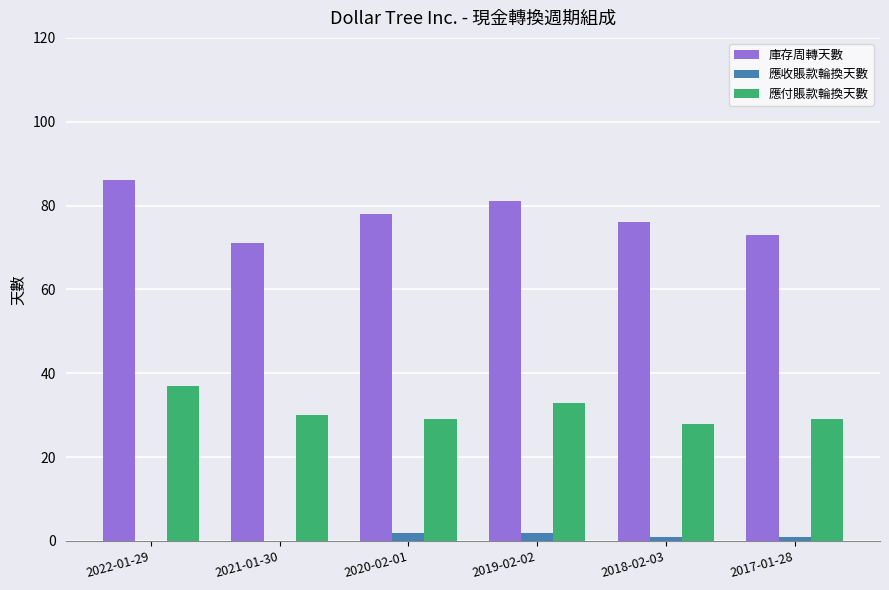

What is the maximum value shown in the chart?

86